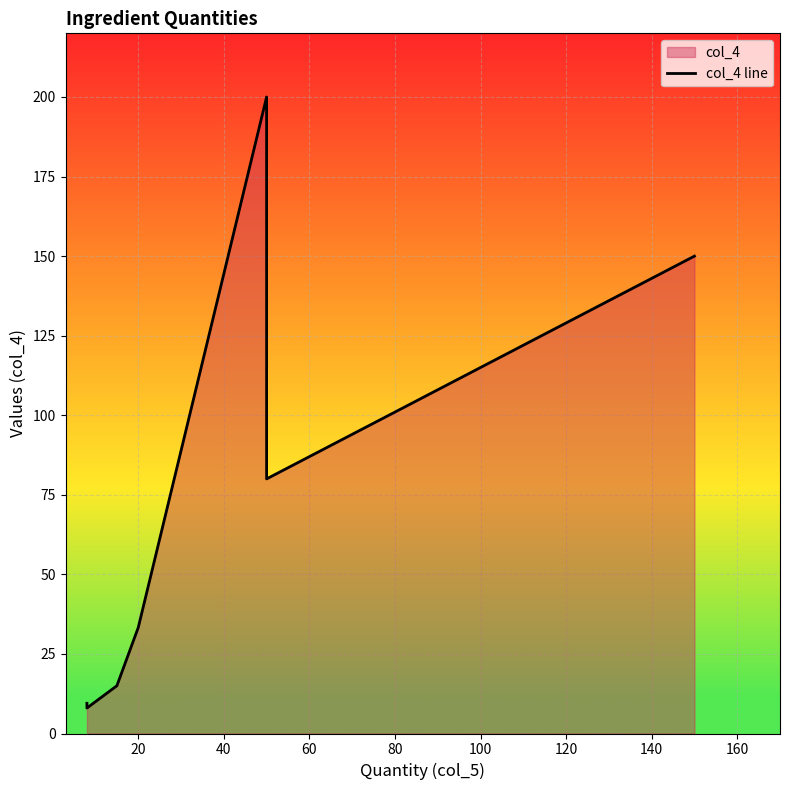

How many values are below 33?

3